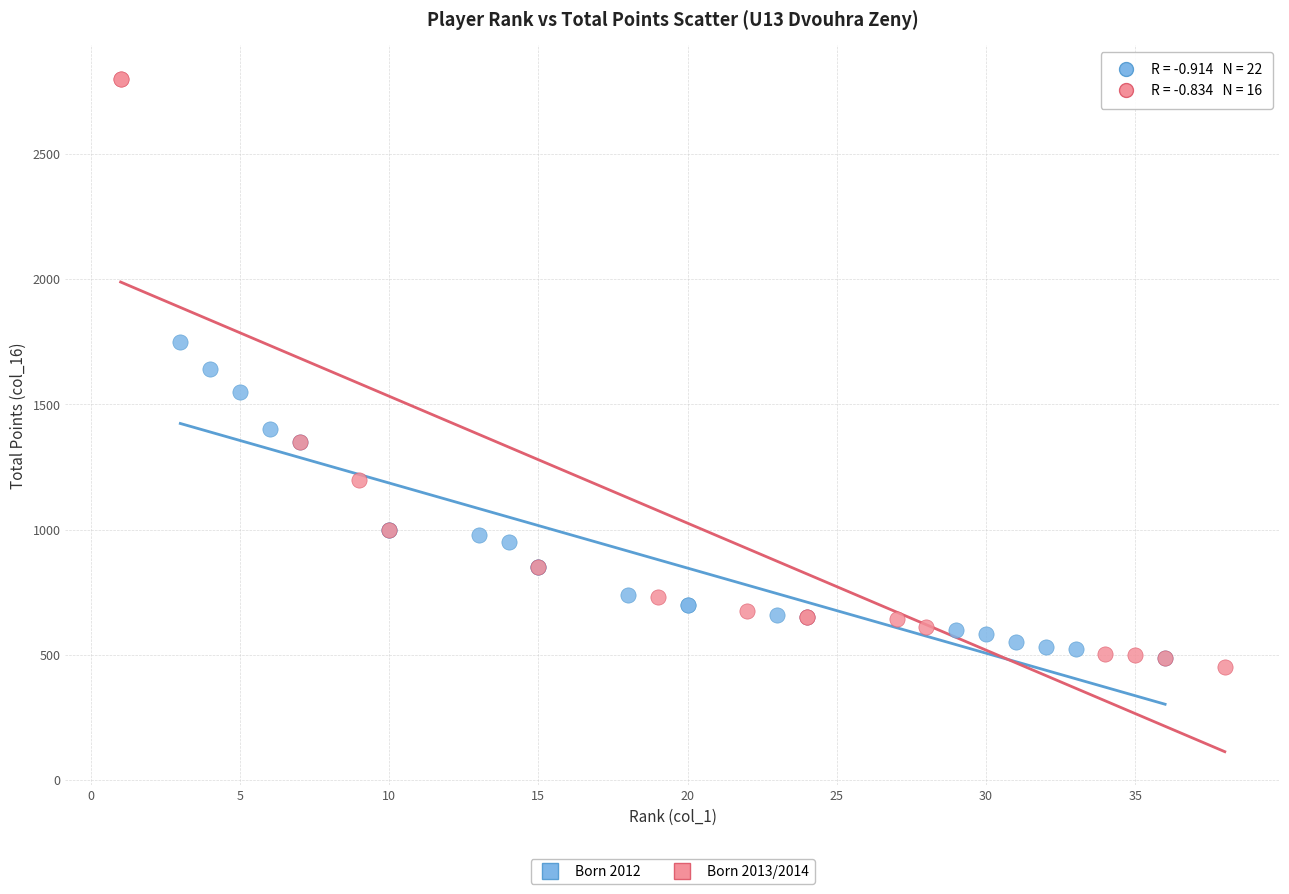

Which series reaches the maximum Y coordinate?

Born 2013/2014